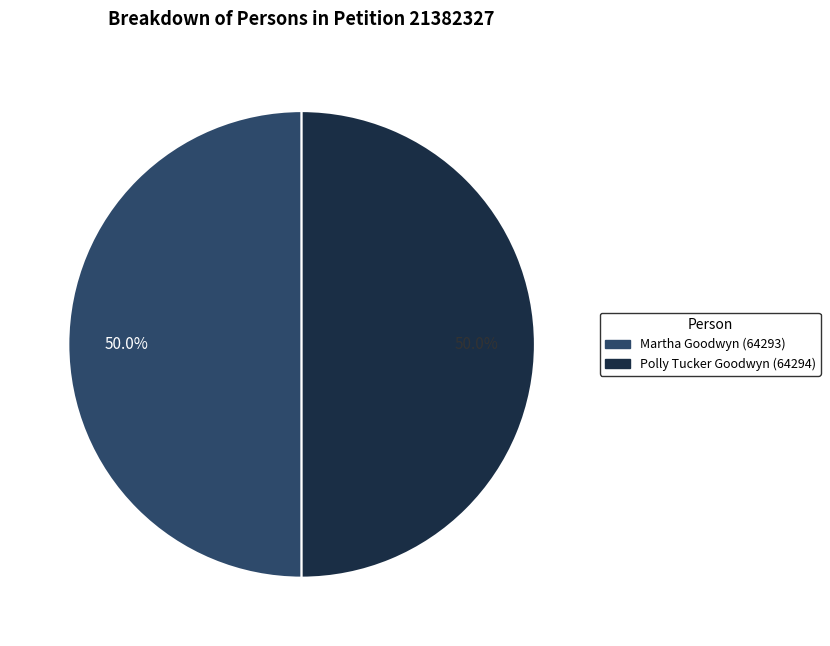

How many slices are in this pie chart?

2